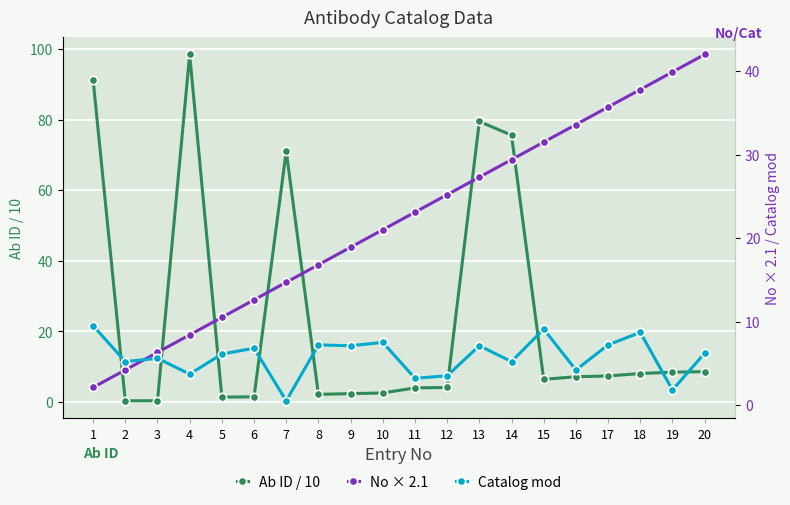

At which label is Catalog mod closest to 5?

2